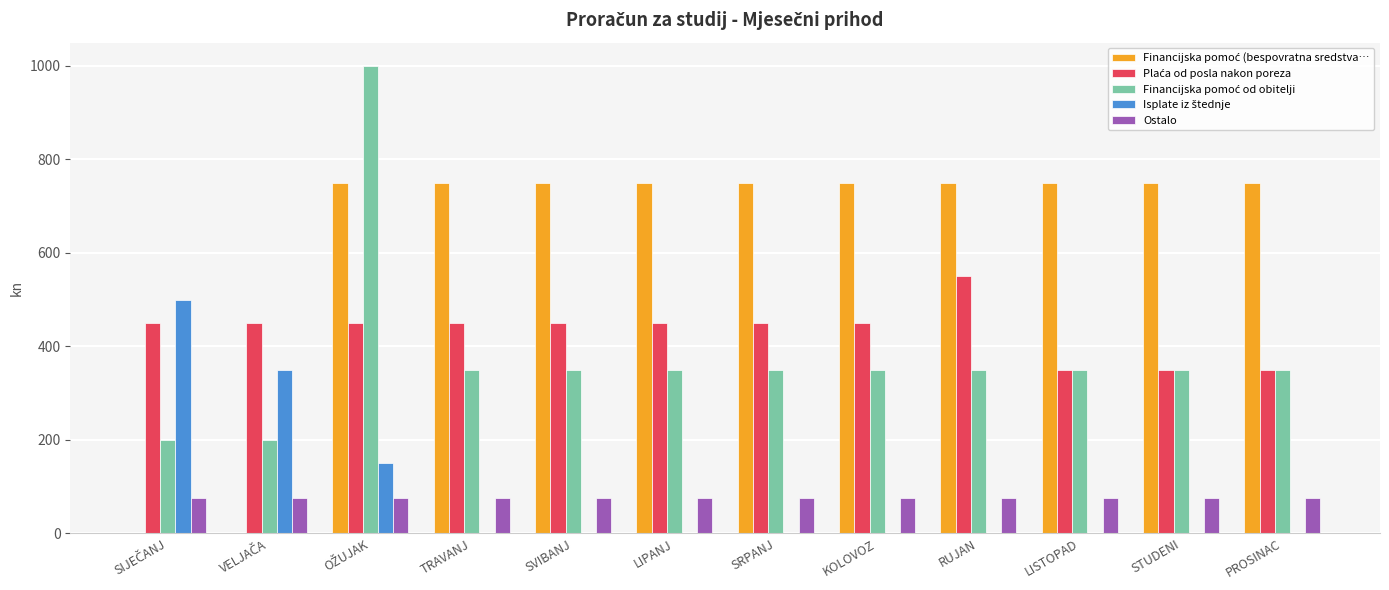

The Ostalo series shows 75 at TRAVANJ. True or false?

True